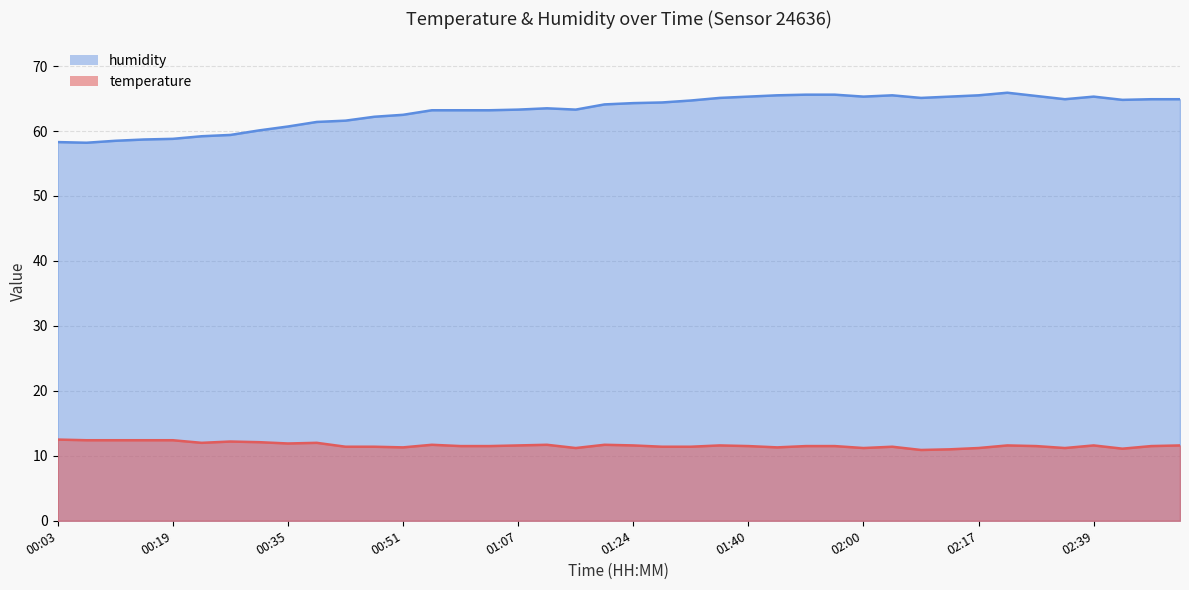

In humidity, how many points are higher than both neighbors (excluding endpoints)?

4